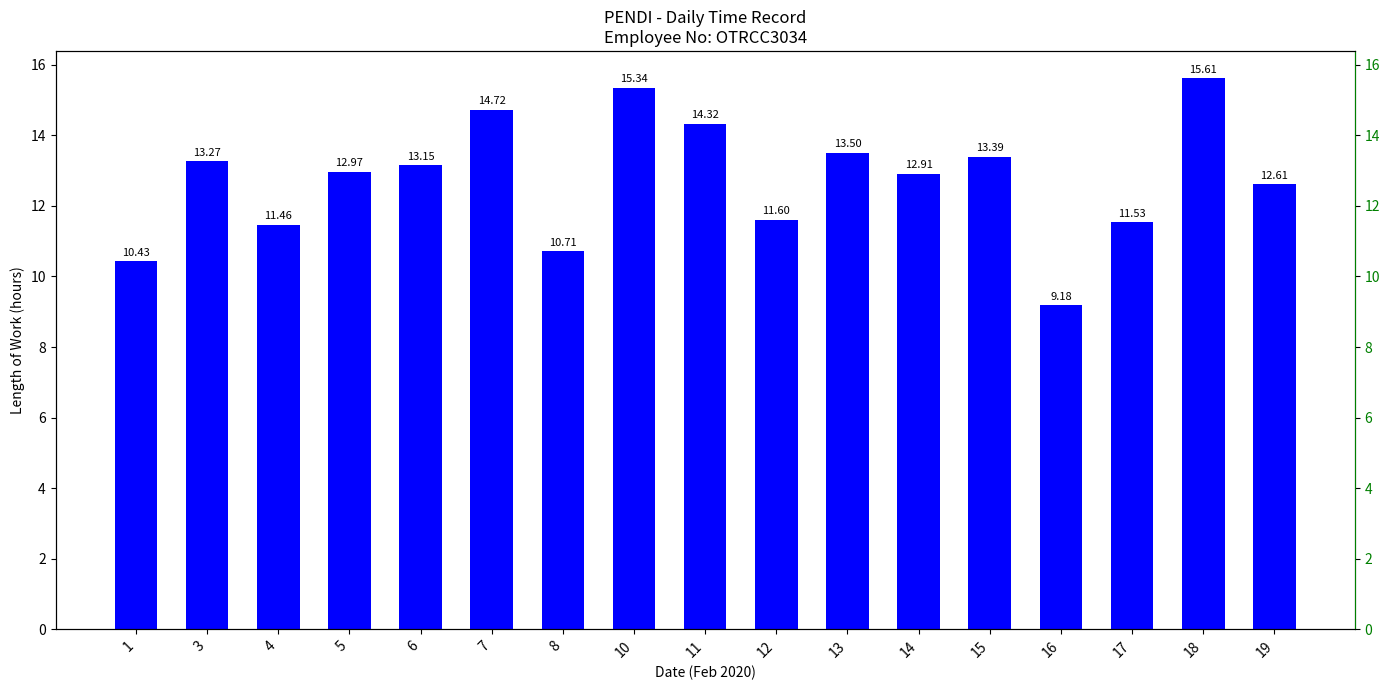

Reading left to right, transcribe all the data shown in this chart.

10.4	13.3	11.5	13.0	13.2	14.7	10.7	15.3	14.3	11.6	13.5	12.9	13.4	9.2	11.5	15.6	12.6